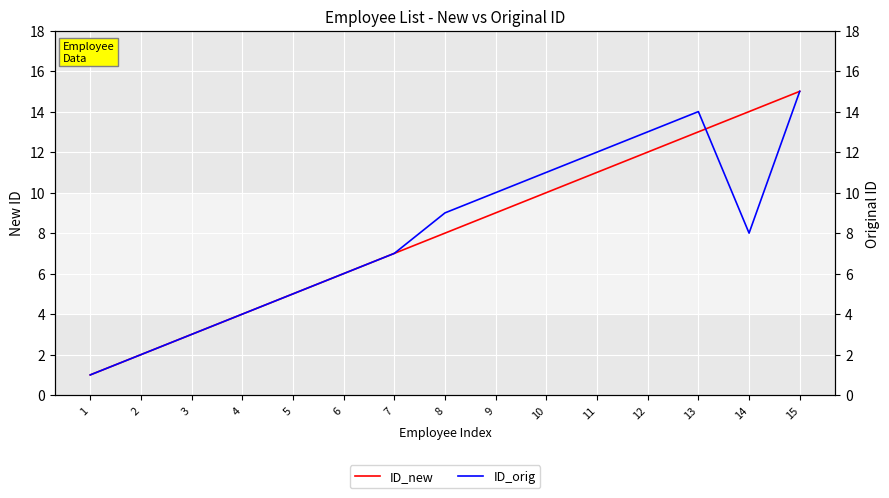

How many values in the ID_new series exceed 8?

7